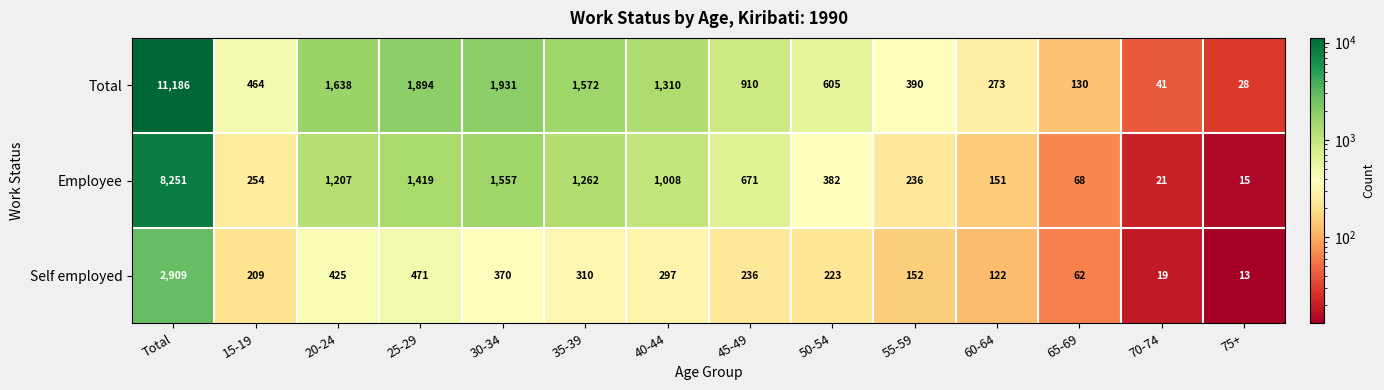

How many values in the Self employed series are below 236?

7